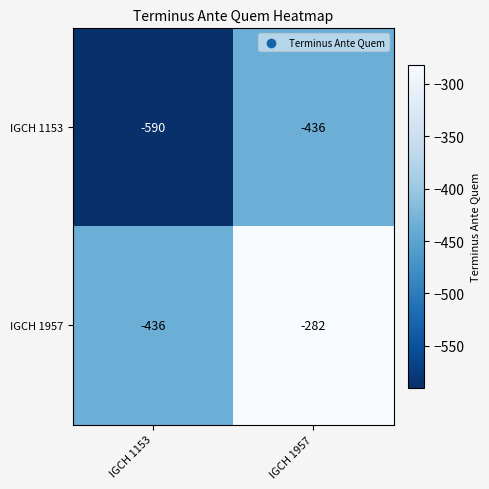

Reading right to left, extract all data points from this chart.

IGCH 1153: IGCH 1957=-436	IGCH 1153=-590
IGCH 1957: IGCH 1957=-282	IGCH 1153=-436